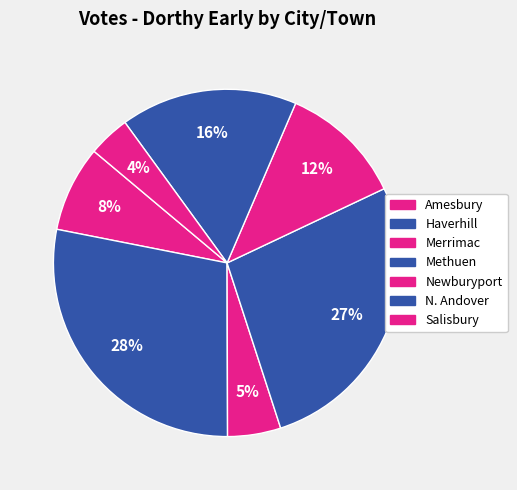

True or false: N. Andover accounts for 16% of the total.

True